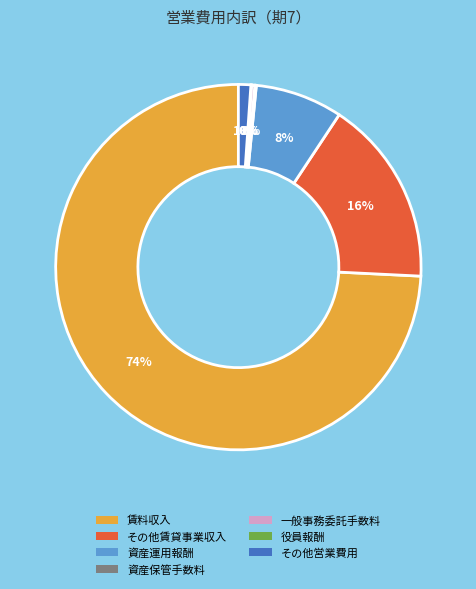

True or false: その他営業費用 accounts for 1% of the total.

True